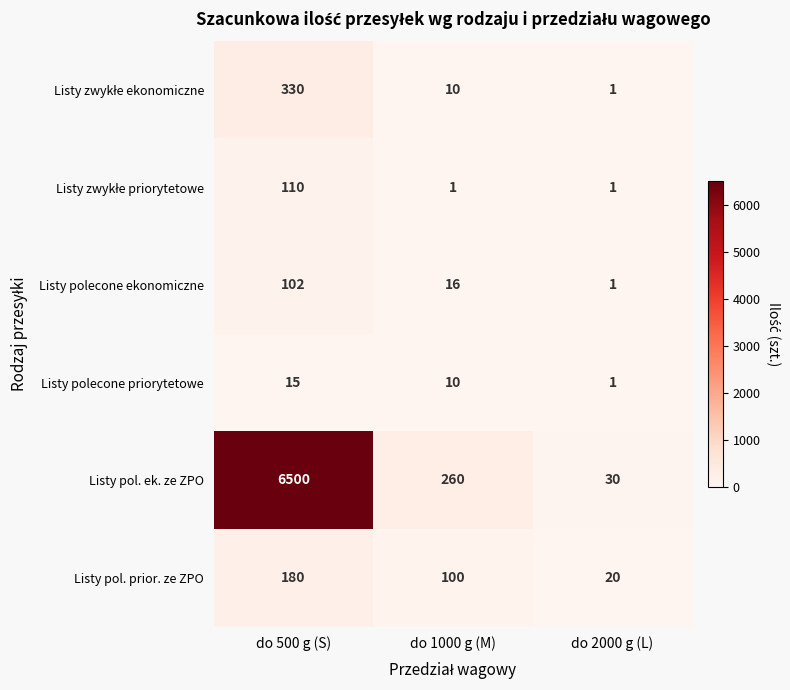

Which series has the largest range (max minus min)?

Listy pol. ek. ze ZPO